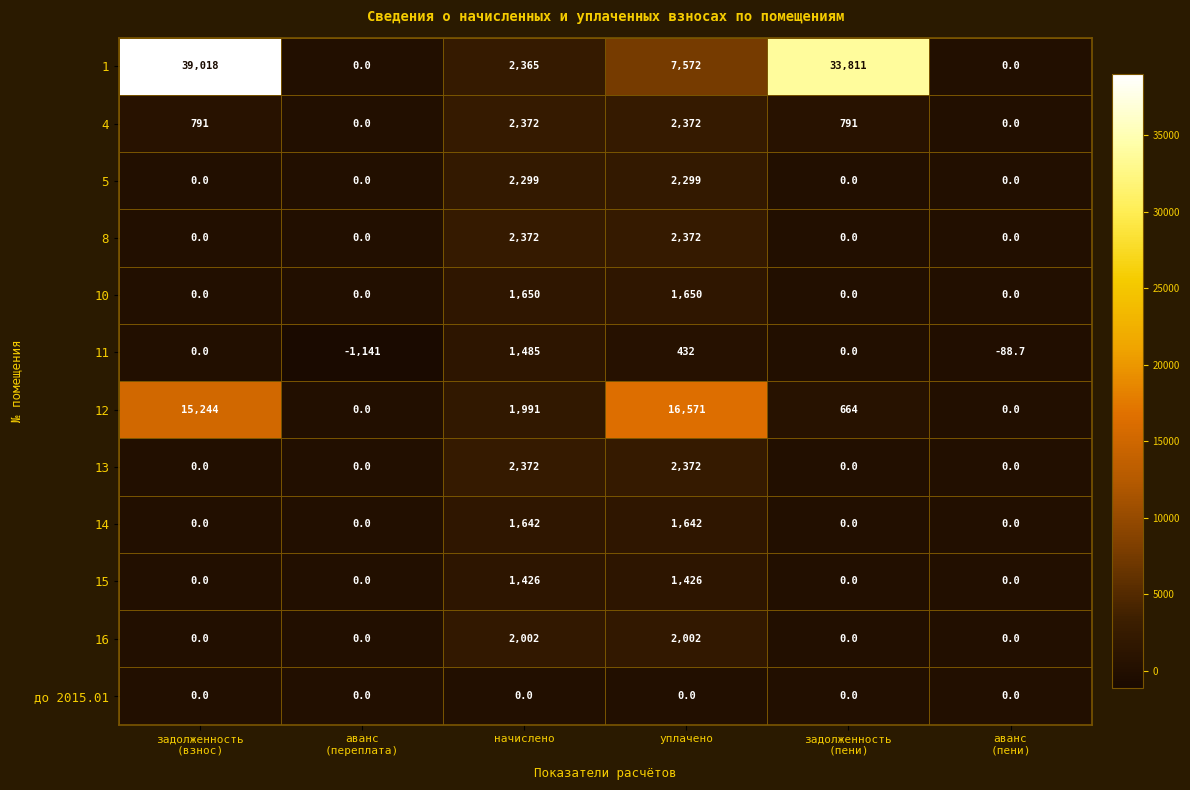

What is the difference between the highest and lowest values at аванс
(переплата)?

1141.0